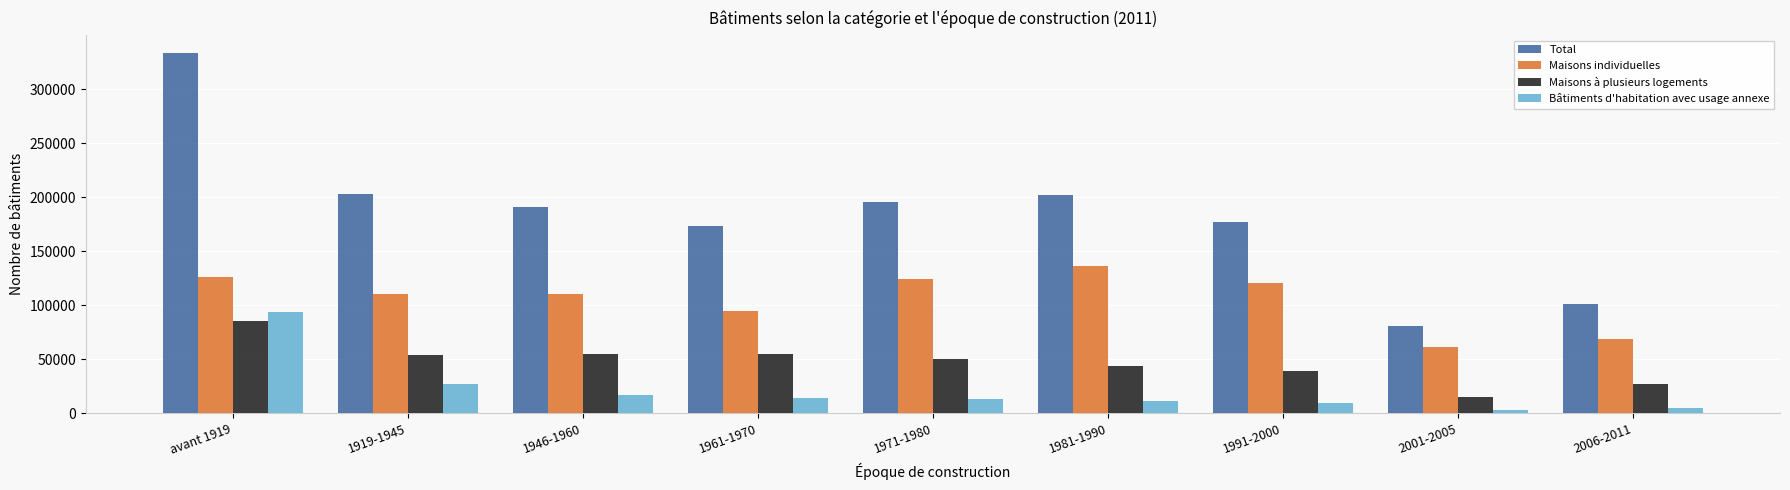

Which label corresponds to the largest value in the chart?

avant 1919